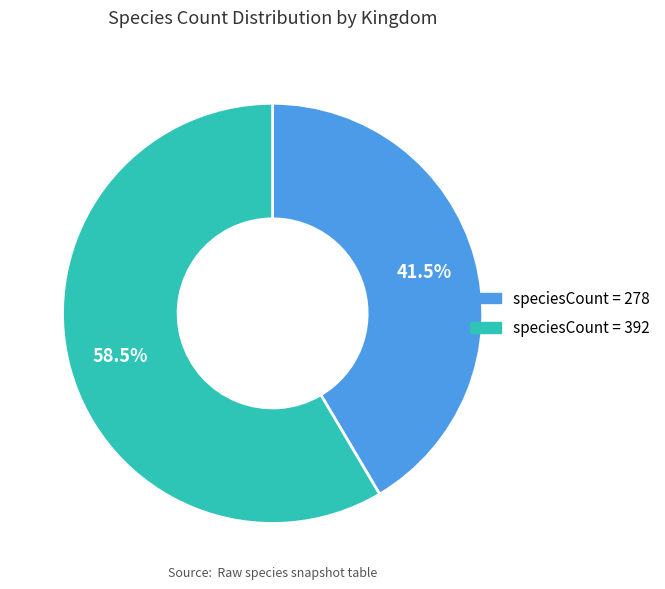

Does any single category account for the majority?

Yes